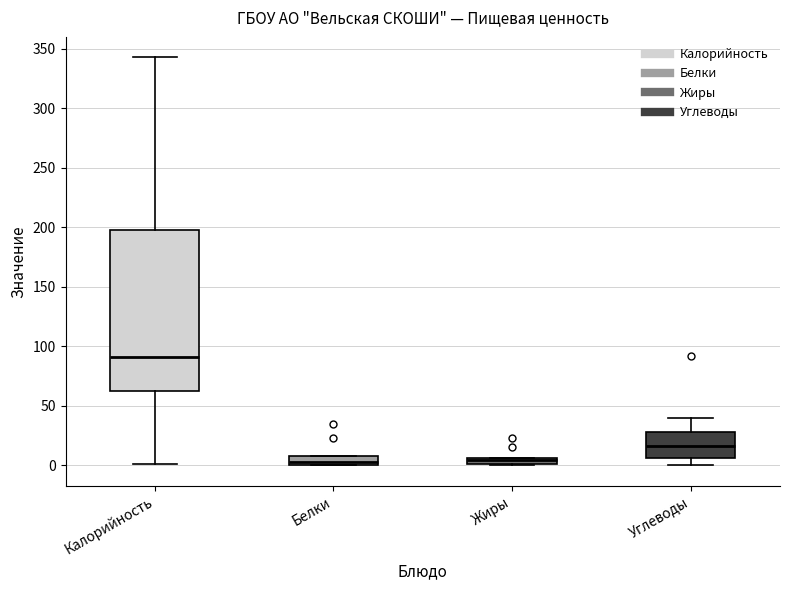

Where is the upper edge of the box for Жиры on the y-axis? The values are not printed on the chart, so give them approximately, as read against the axis.

5